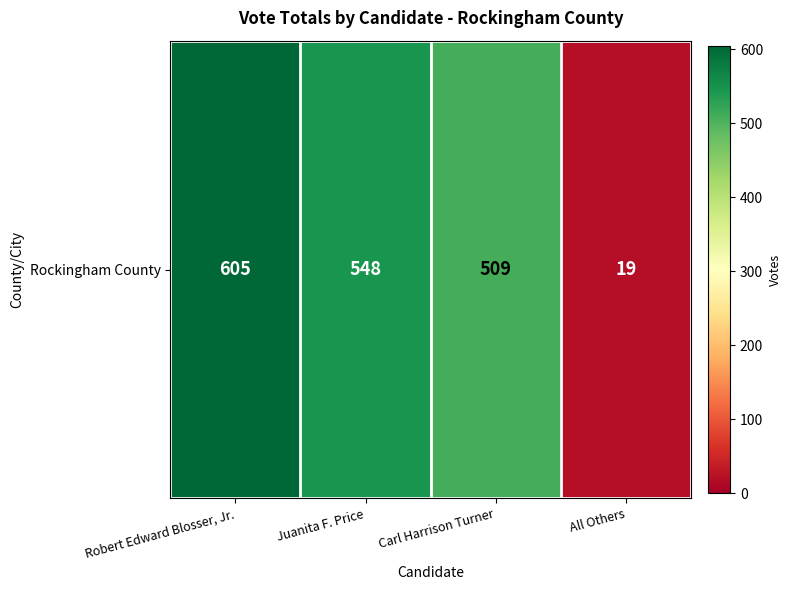

What is the change in value from Juanita F. Price to All Others?

-529